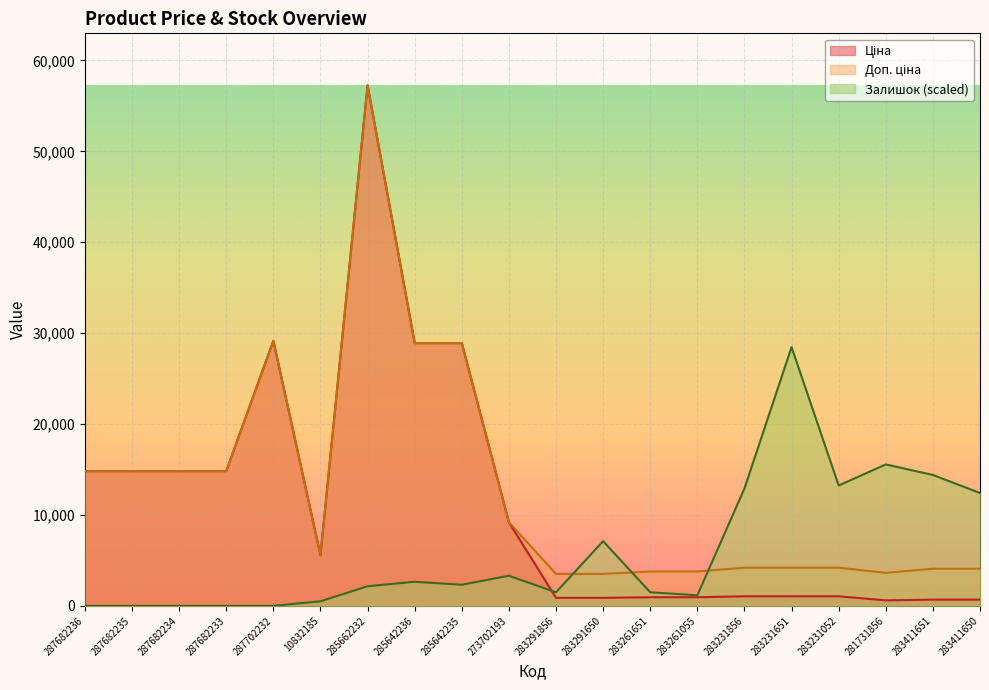

True or false: Залишок and Доп. ціна cross at least once.

True